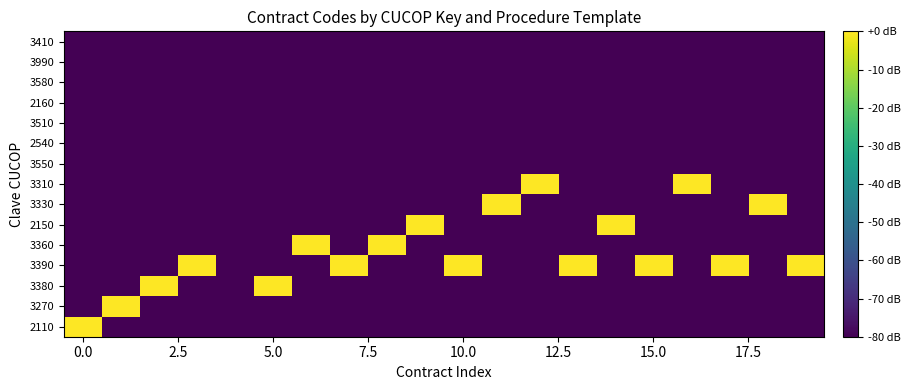

Reading left to right, extract all data points from this chart.

2110: 0.0	-80.0	-80.0	-80.0	-80.0	-80.0	-80.0	-80.0	-80.0	-80.0	-80.0	-80.0	-80.0	-80.0	-80.0	-80.0	-80.0	-80.0	-80.0	-80.0
3270: -80.0	-0.0	-80.0	-80.0	-80.0	-80.0	-80.0	-80.0	-80.0	-80.0	-80.0	-80.0	-80.0	-80.0	-80.0	-80.0	-80.0	-80.0	-80.0	-80.0
3380: -80.0	-80.0	-0.2	-80.0	-80.0	-0.2	-80.0	-80.0	-80.0	-80.0	-80.0	-80.0	-80.0	-80.0	-80.0	-80.0	-80.0	-80.0	-80.0	-80.0
3390: -80.0	-80.0	-80.0	-0.1	-80.0	-80.0	-80.0	-0.2	-80.0	-80.0	-0.1	-80.0	-80.0	-0.2	-80.0	-0.2	-80.0	-0.2	-80.0	-0.2
3360: -80.0	-80.0	-80.0	-80.0	-80.0	-80.0	-0.1	-80.0	-0.2	-80.0	-80.0	-80.0	-80.0	-80.0	-80.0	-80.0	-80.0	-80.0	-80.0	-80.0
2150: -80.0	-80.0	-80.0	-80.0	-80.0	-80.0	-80.0	-80.0	-80.0	-0.0	-80.0	-80.0	-80.0	-80.0	-0.0	-80.0	-80.0	-80.0	-80.0	-80.0
3330: -80.0	-80.0	-80.0	-80.0	-80.0	-80.0	-80.0	-80.0	-80.0	-80.0	-80.0	-0.2	-80.0	-80.0	-80.0	-80.0	-80.0	-80.0	-0.0	-80.0
3310: -80.0	-80.0	-80.0	-80.0	-80.0	-80.0	-80.0	-80.0	-80.0	-80.0	-80.0	-80.0	-0.2	-80.0	-80.0	-80.0	-0.2	-80.0	-80.0	-80.0
3550: -80.0	-80.0	-80.0	-80.0	-80.0	-80.0	-80.0	-80.0	-80.0	-80.0	-80.0	-80.0	-80.0	-80.0	-80.0	-80.0	-80.0	-80.0	-80.0	-80.0
2540: -80.0	-80.0	-80.0	-80.0	-80.0	-80.0	-80.0	-80.0	-80.0	-80.0	-80.0	-80.0	-80.0	-80.0	-80.0	-80.0	-80.0	-80.0	-80.0	-80.0
3510: -80.0	-80.0	-80.0	-80.0	-80.0	-80.0	-80.0	-80.0	-80.0	-80.0	-80.0	-80.0	-80.0	-80.0	-80.0	-80.0	-80.0	-80.0	-80.0	-80.0
2160: -80.0	-80.0	-80.0	-80.0	-80.0	-80.0	-80.0	-80.0	-80.0	-80.0	-80.0	-80.0	-80.0	-80.0	-80.0	-80.0	-80.0	-80.0	-80.0	-80.0
3580: -80.0	-80.0	-80.0	-80.0	-80.0	-80.0	-80.0	-80.0	-80.0	-80.0	-80.0	-80.0	-80.0	-80.0	-80.0	-80.0	-80.0	-80.0	-80.0	-80.0
3990: -80.0	-80.0	-80.0	-80.0	-80.0	-80.0	-80.0	-80.0	-80.0	-80.0	-80.0	-80.0	-80.0	-80.0	-80.0	-80.0	-80.0	-80.0	-80.0	-80.0
3410: -80.0	-80.0	-80.0	-80.0	-80.0	-80.0	-80.0	-80.0	-80.0	-80.0	-80.0	-80.0	-80.0	-80.0	-80.0	-80.0	-80.0	-80.0	-80.0	-80.0